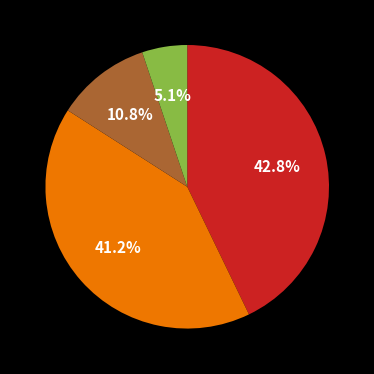

Is there a majority slice in this chart?

No